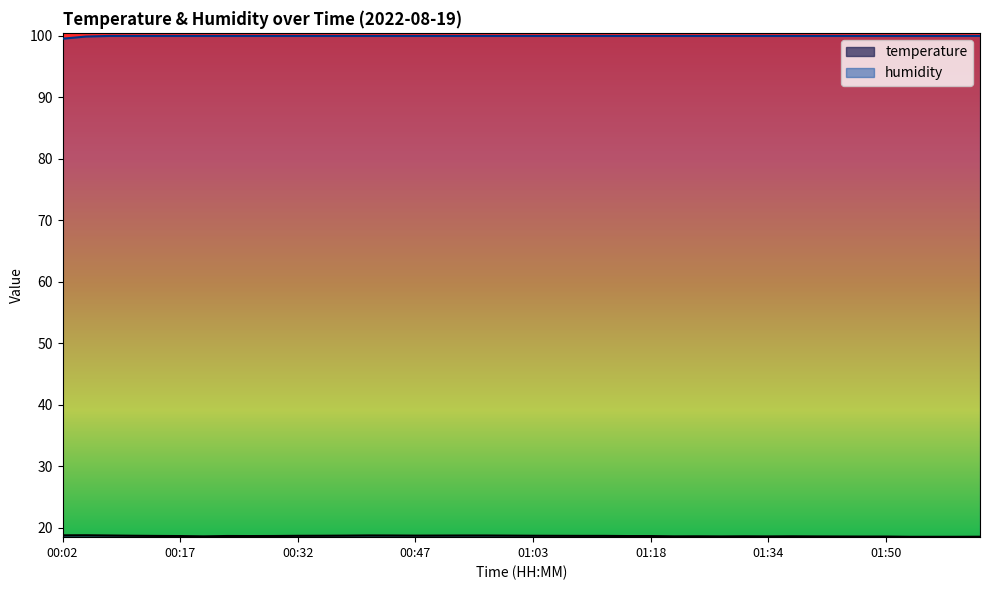

At which category does the chart reach its peak across all series?

00:08